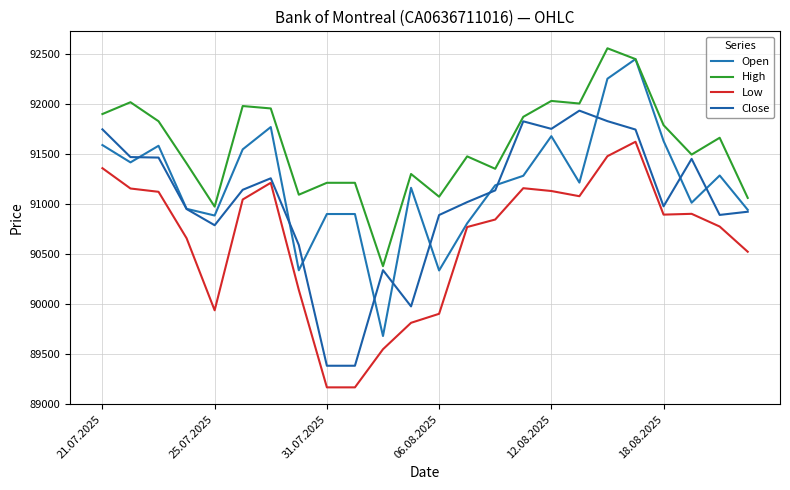

Does the chart display data point markers on the line(s)?

No